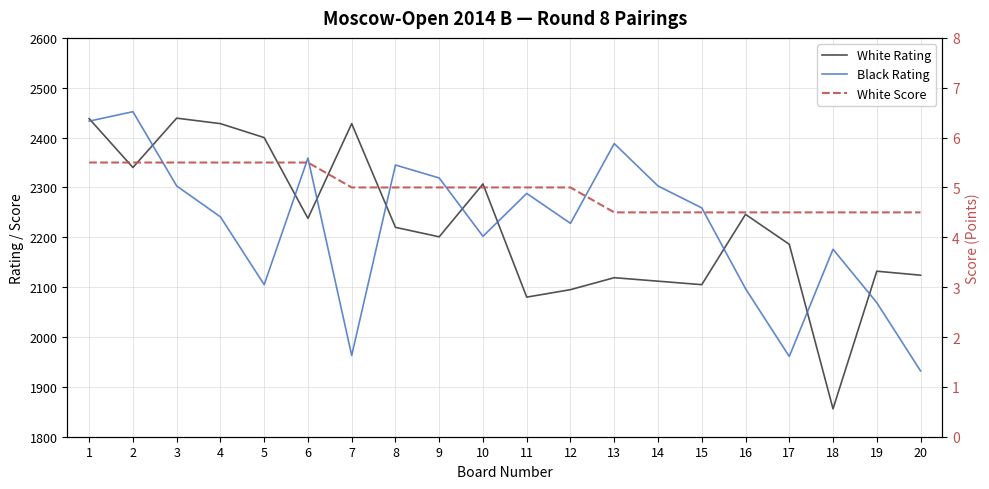

What is the maximum value for White Score?

5.5